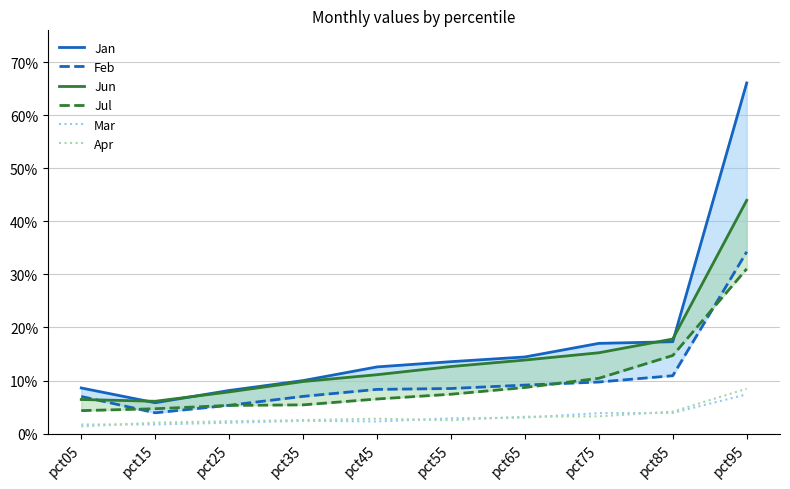

How many series are shown in this chart?

6